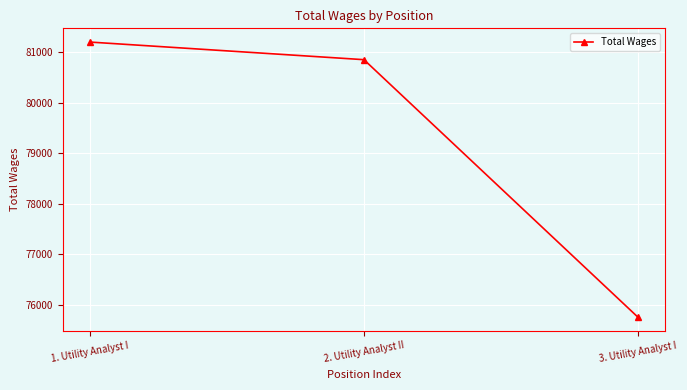

Which label corresponds to the largest value in the chart?

1. Utility Analyst I